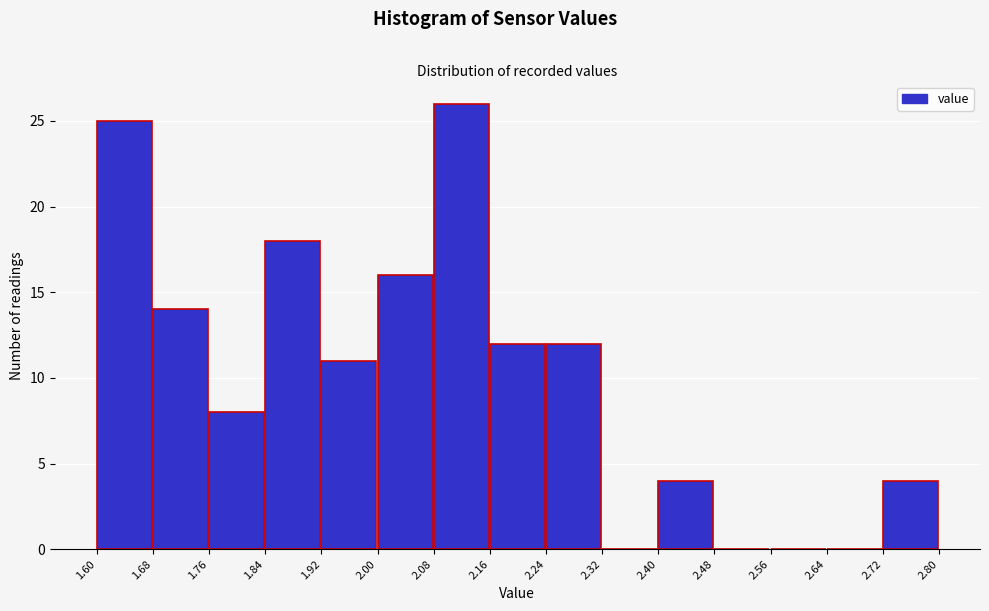

What is the height of the bar covering 1.76 to 1.84 on the x-axis? The values are not printed on the chart, so give them approximately, as read against the axis.

8